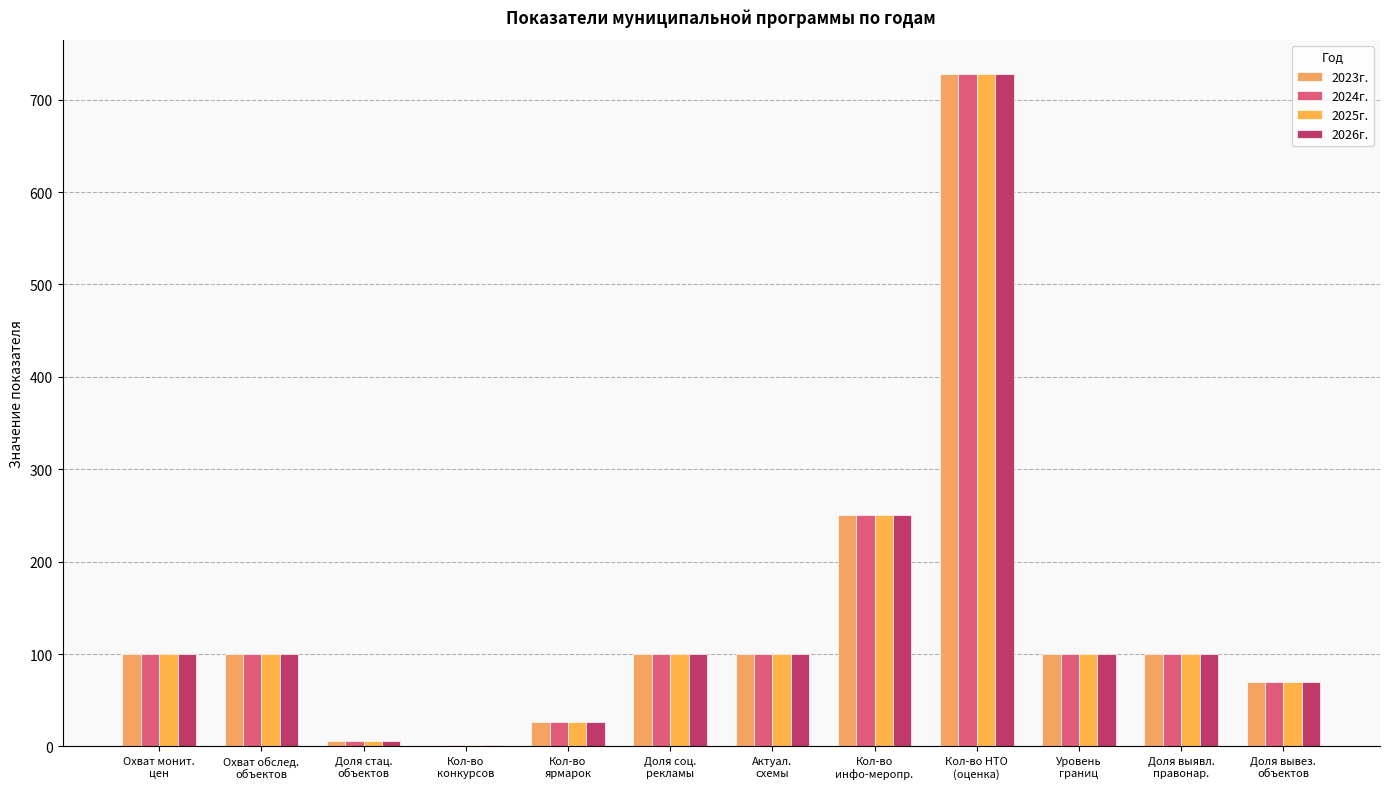

What position from the left is Охват обслед.
объектов?

2